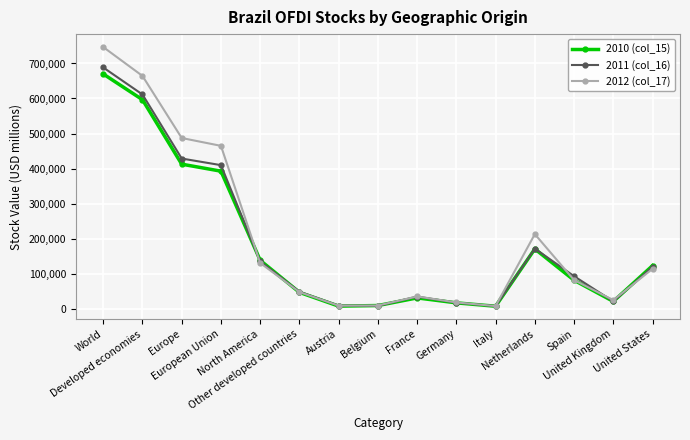

What is the label of the 6th point from the left?

Other developed countries